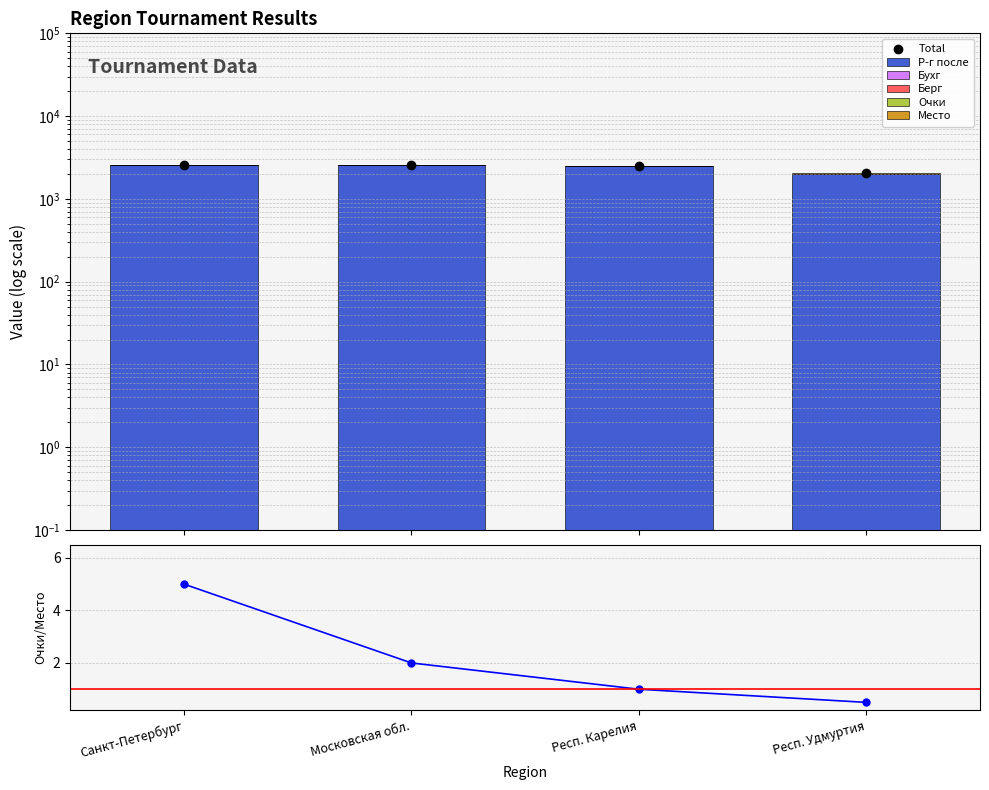

At how many categories does at least one series exceed 1246?

4